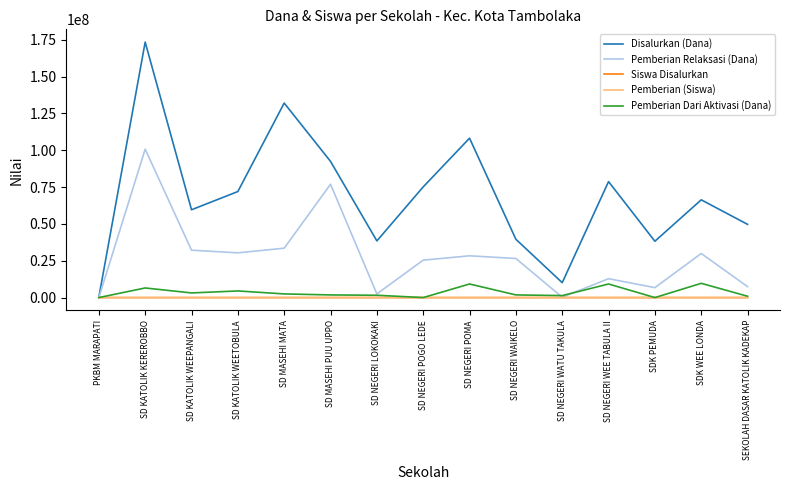

What is the maximum value shown in the chart?

173475000